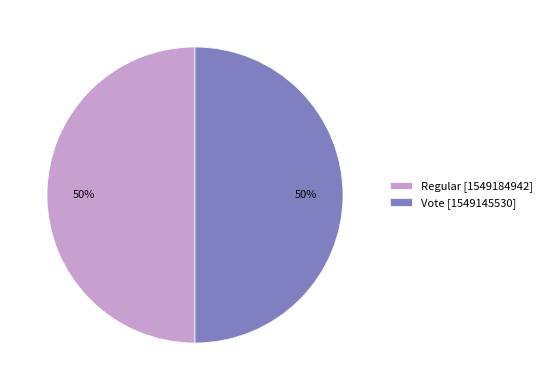

To the nearest percent, what is the combined percentage of Regular [1549184942] and Vote [1549145530]?

100%